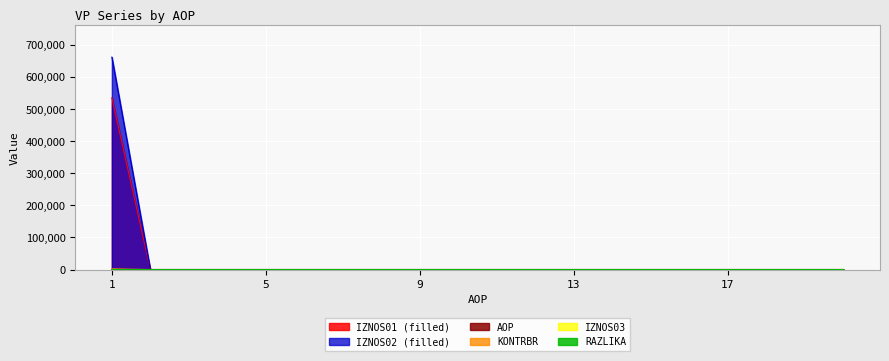

Reading left to right, what are all the values shown in this chart?

IZNOS01: 535759.1	0.0	0.0	0.0	0.0	0.0	0.0	0.0	0.0	0.0	0.0	0.0	0.0	0.0	0.0	0.0	0.0	0.0	0.0	0.0
IZNOS02: 662520.6	0.0	0.0	0.0	0.0	0.0	0.0	0.0	0.0	0.0	0.0	0.0	0.0	0.0	0.0	0.0	0.0	0.0	0.0	0.0
KONTRBR: 1860.8	0.0	0.0	0.0	0.0	0.0	0.0	0.0	0.0	0.0	0.0	0.0	0.0	0.0	0.0	0.0	0.0	0.0	0.0	0.0
RAZLIKA: 0.5	0.0	0.0	0.0	0.0	0.0	0.0	0.0	0.0	0.0	0.0	0.0	0.0	0.0	0.0	0.0	0.0	0.0	0.0	0.0
AOP: 1.0	2.0	3.0	4.0	5.0	6.0	7.0	8.0	9.0	10.0	11.0	12.0	13.0	14.0	15.0	16.0	17.0	18.0	19.0	20.0